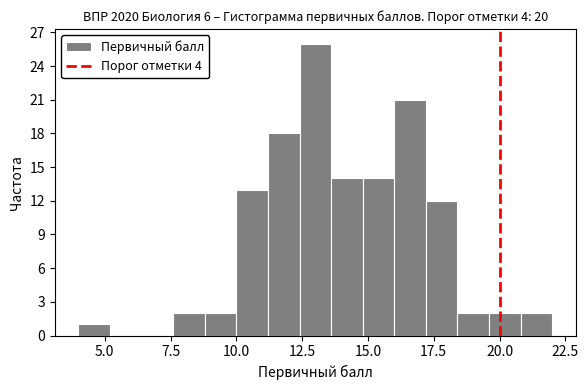

Read against the x-axis, roughly where is the centre of the tallest bar?

13.0